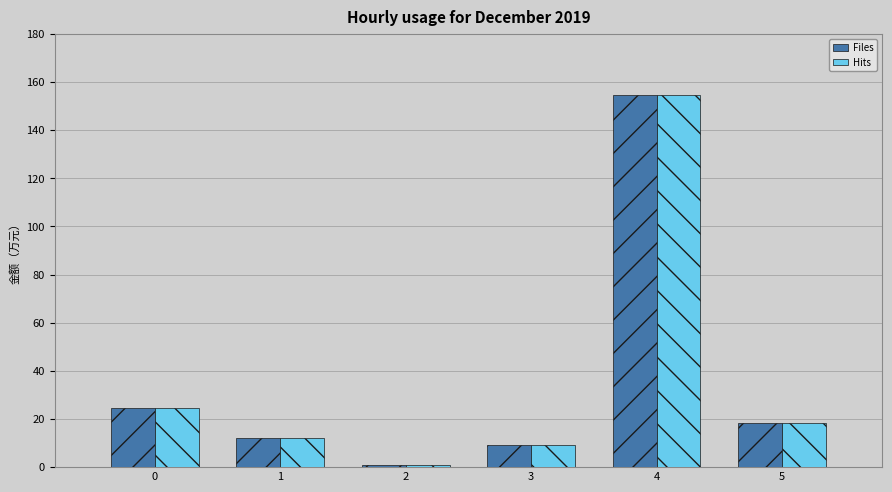

The Files series shows 154.7 at 4. True or false?

True